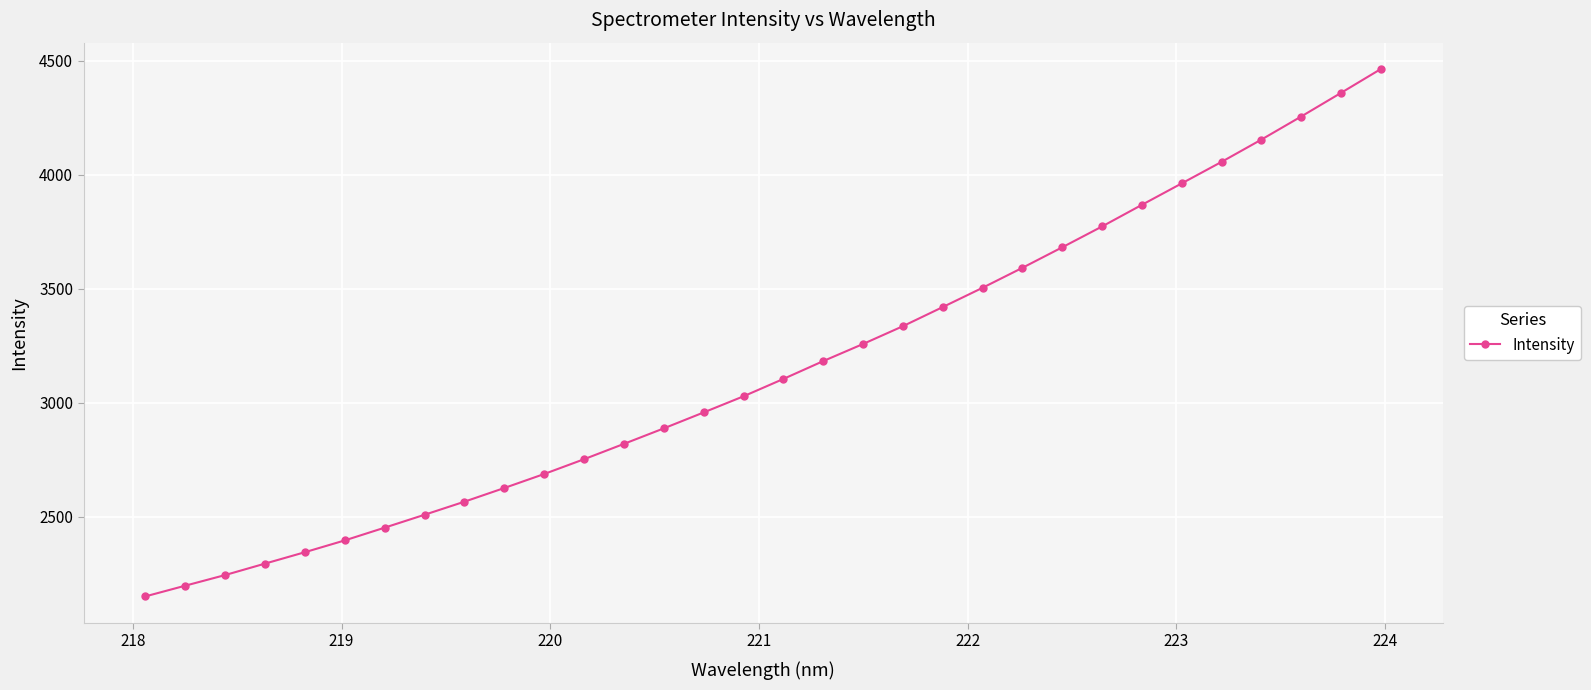

What is the value of the 4th point from the left?

2295.4